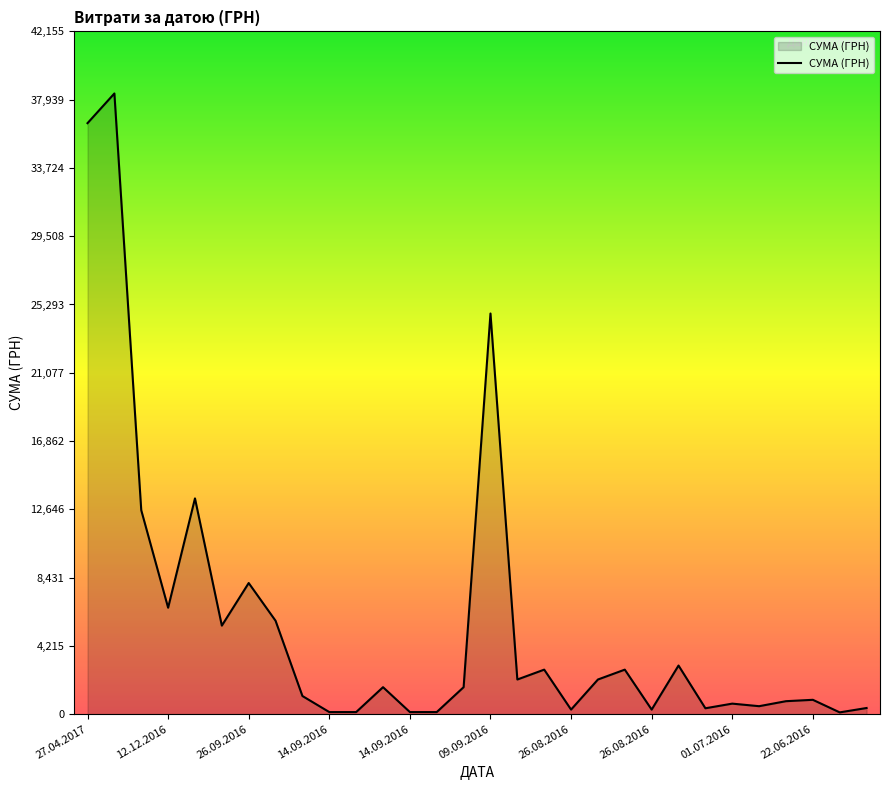

What is the maximum value shown in the chart?

38323.2